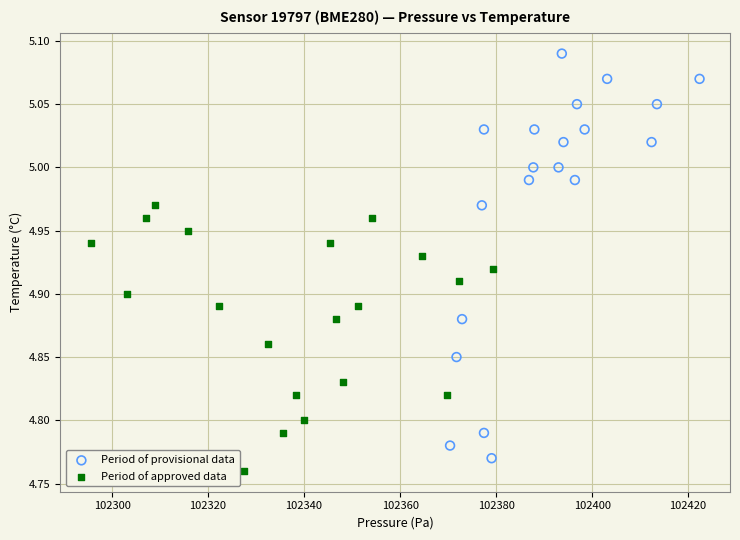

Which series contains the highest Y value?

Period of provisional data